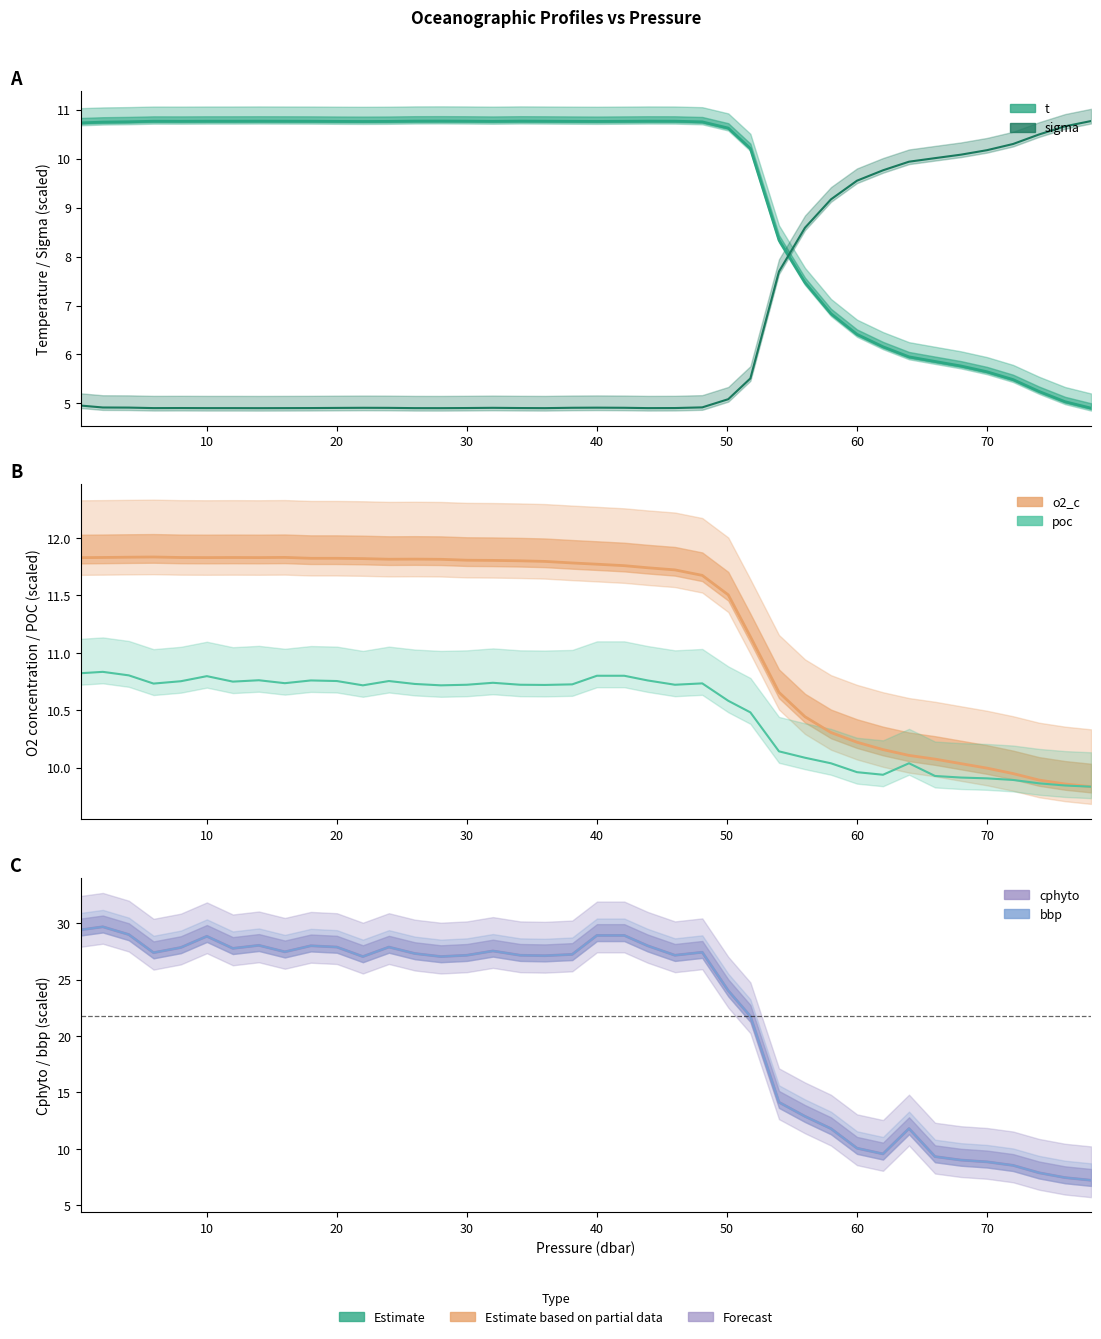

What is the value of the sigma (scaled) point at the 40th from the left?

10.8